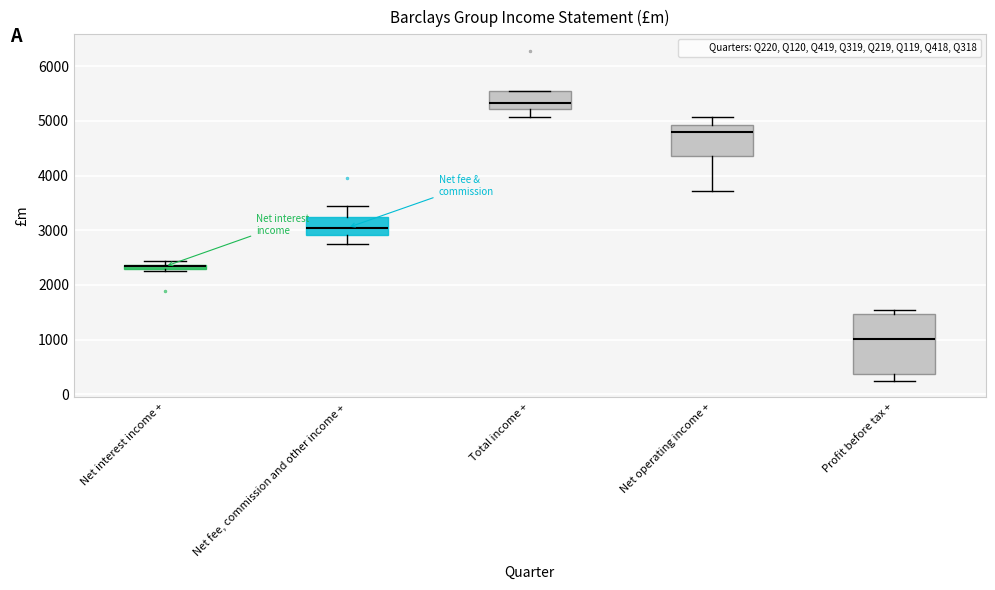

Which box is the tallest, from its lower edge to its upper edge?

Profit before tax +